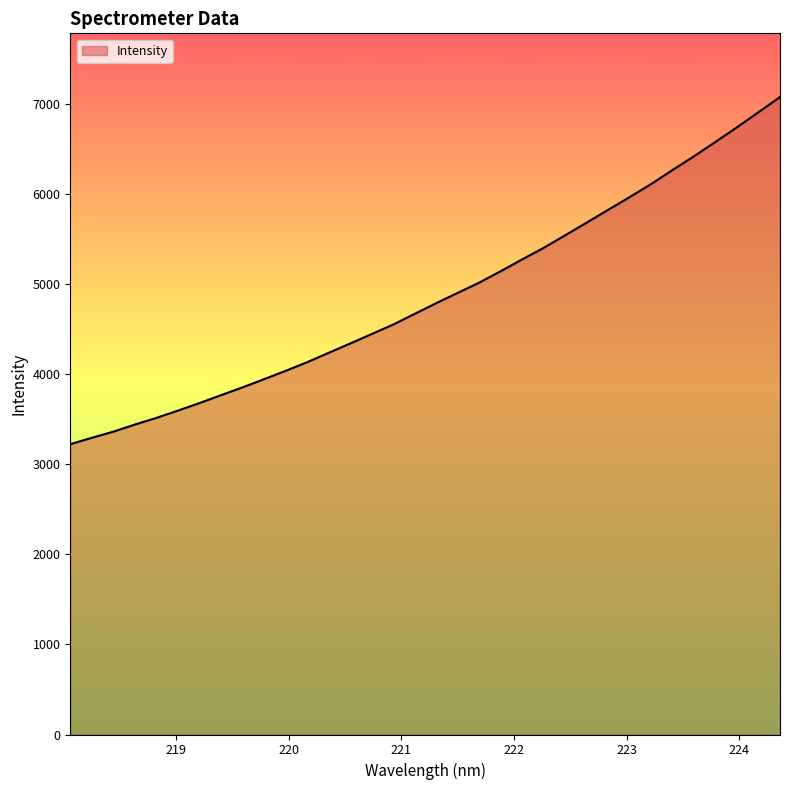

What is the minimum value shown in the chart?

3223.3